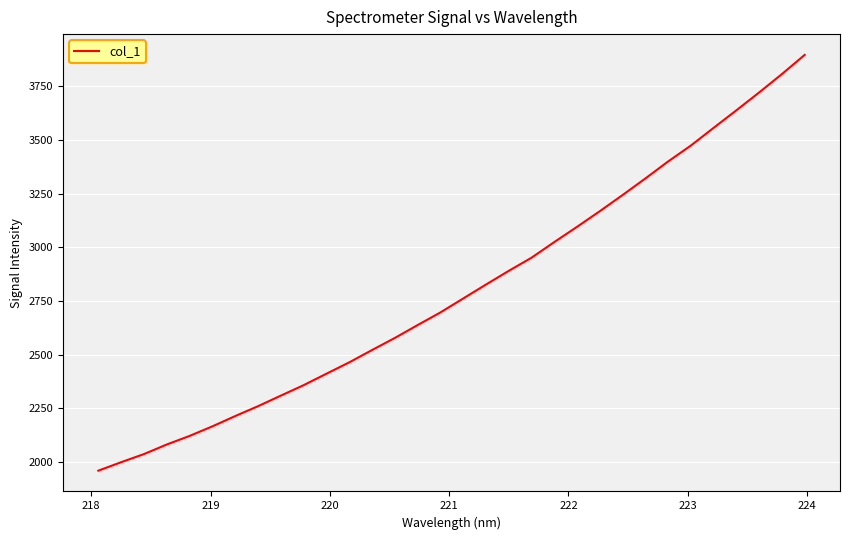

What is the maximum value shown in the chart?

3896.2